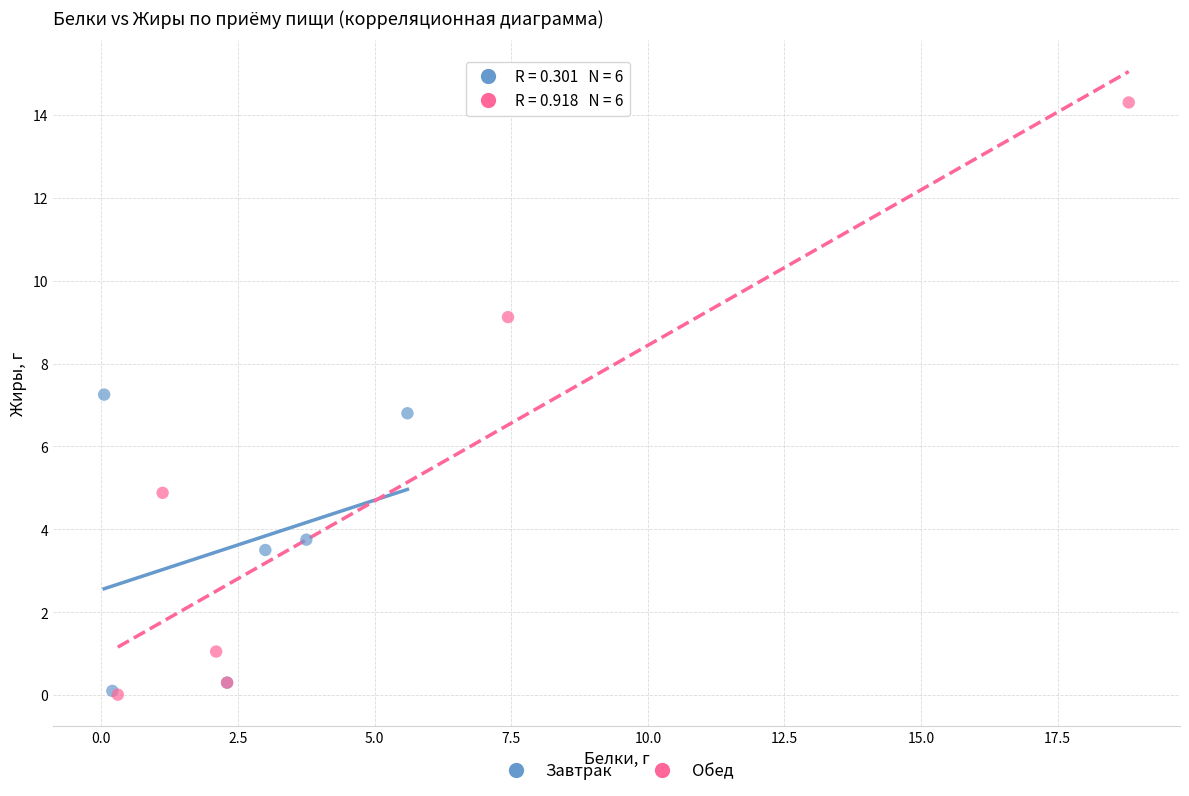

Which series has the widest spread of Y values?

Обед